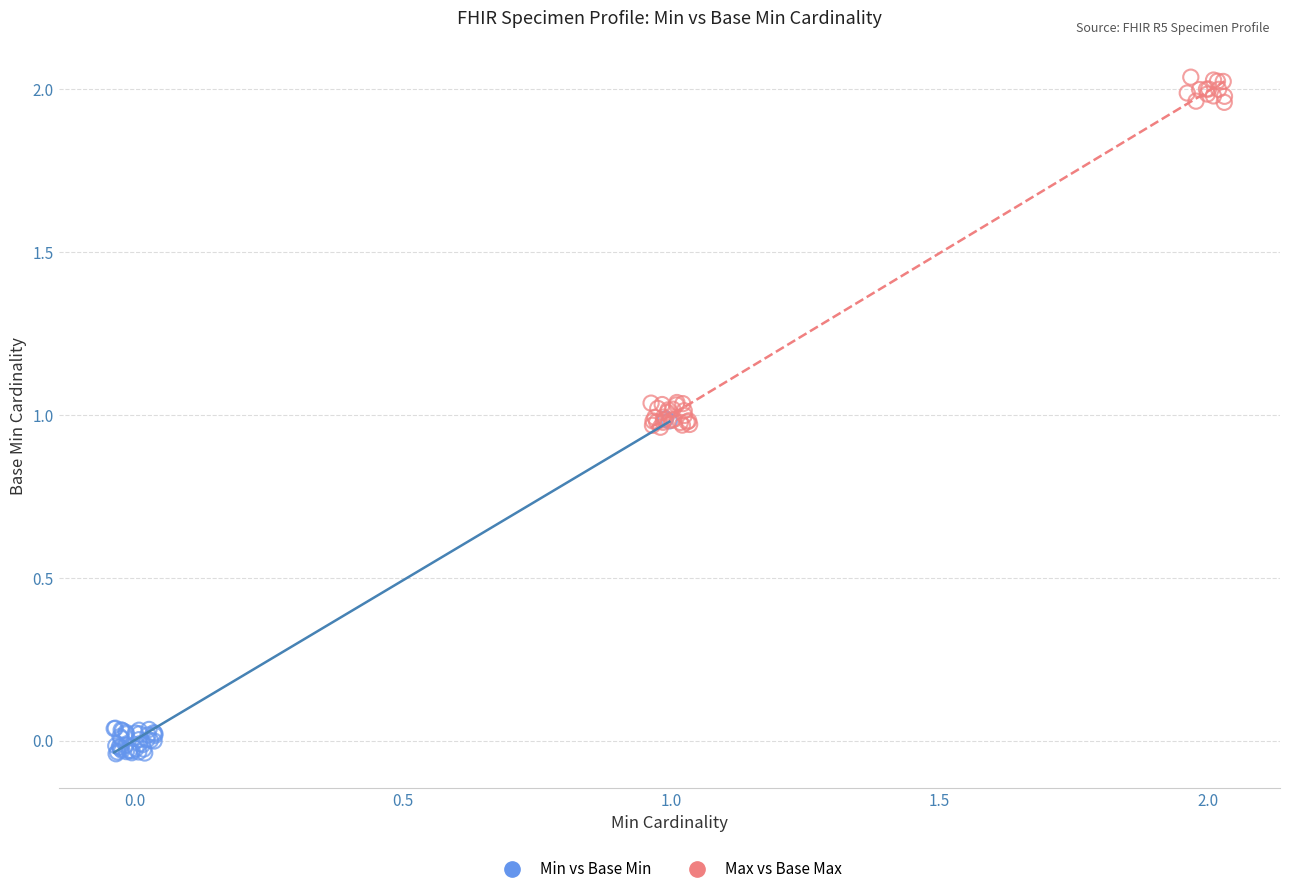

Which series contains the highest Y value?

Max vs Base Max